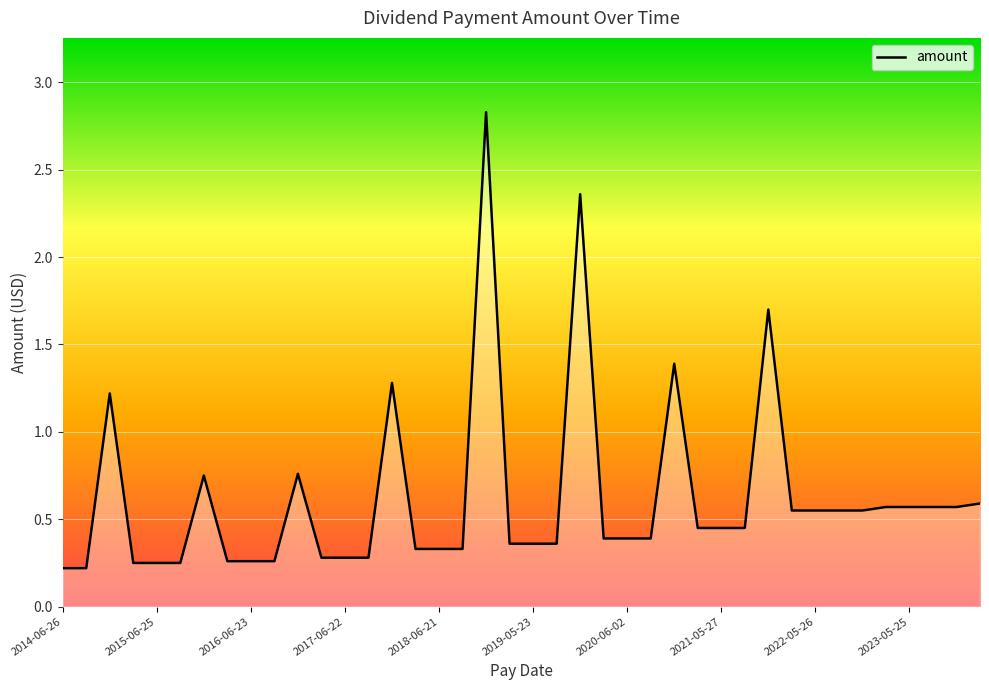

What is the greatest value displayed?

2.8